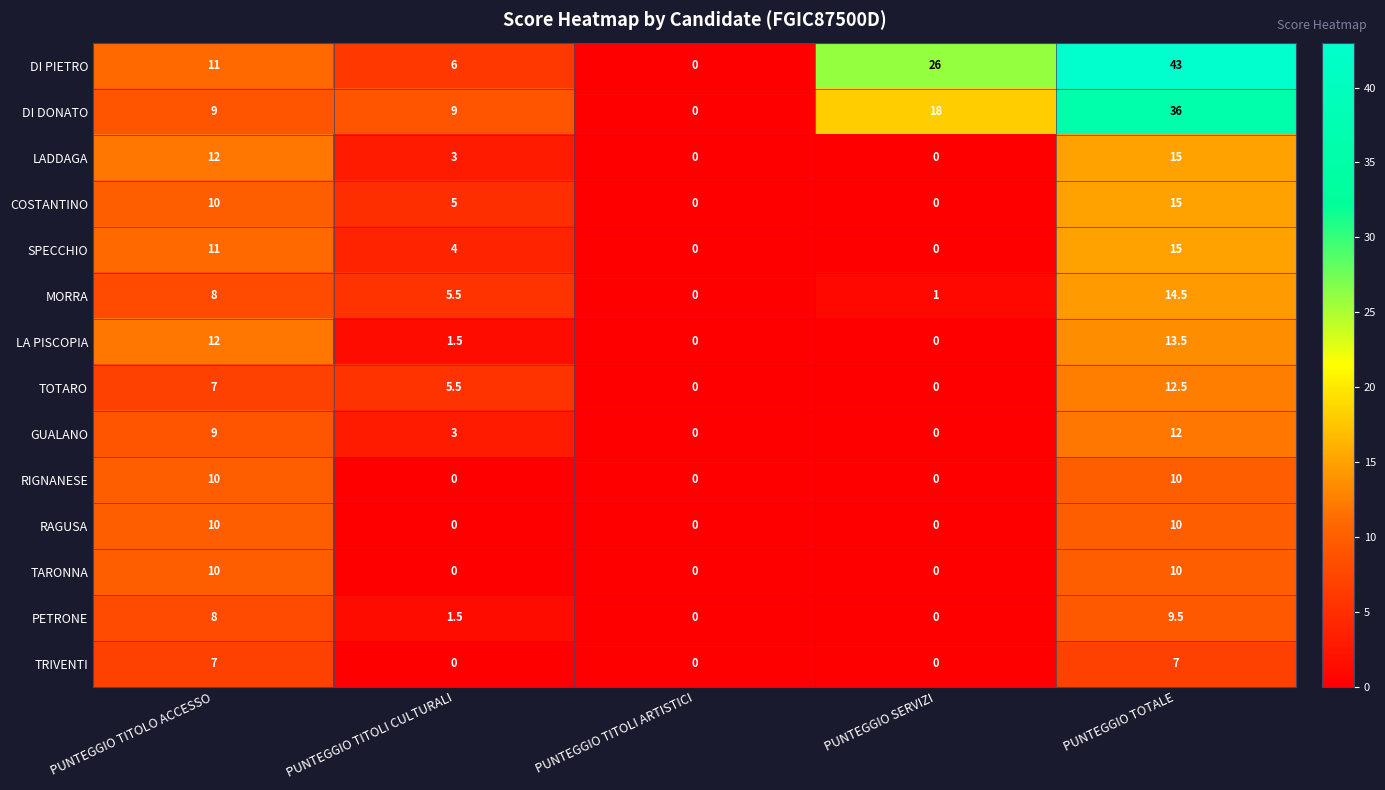

What is the total value across all series at PUNTEGGIO TITOLO ACCESSO?

134.0